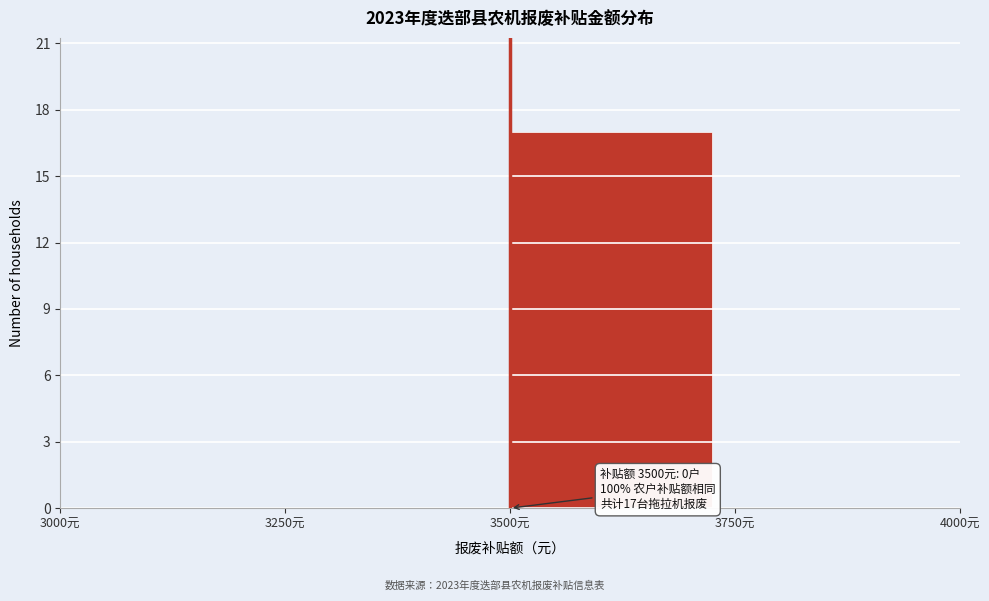

Over which range of the x-axis is the bar tallest?

3500 to 3750